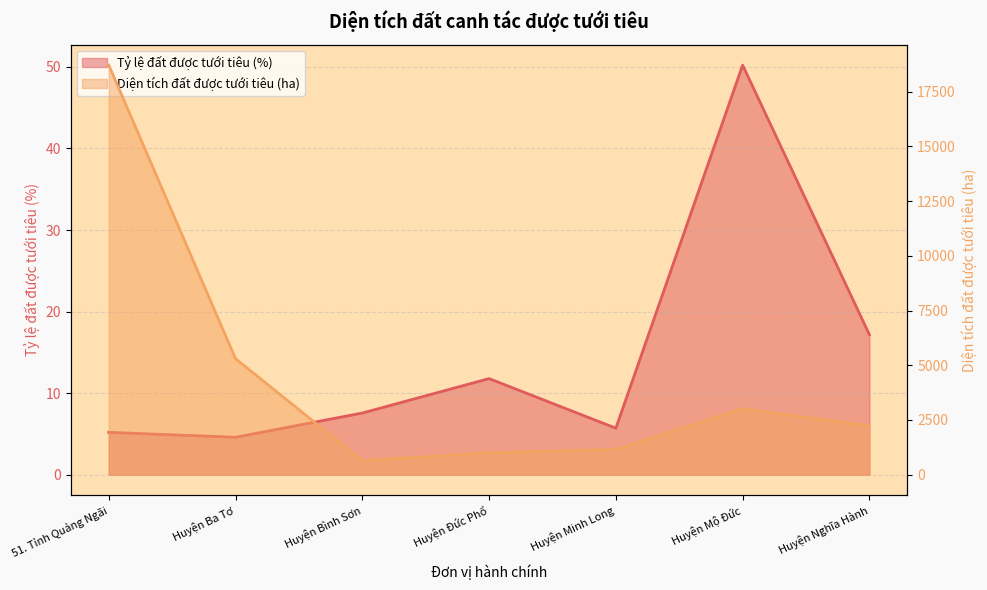

At which label does Tỷ lệ đất được tưới tiêu (%) reach its peak?

Huyện Mộ Đức